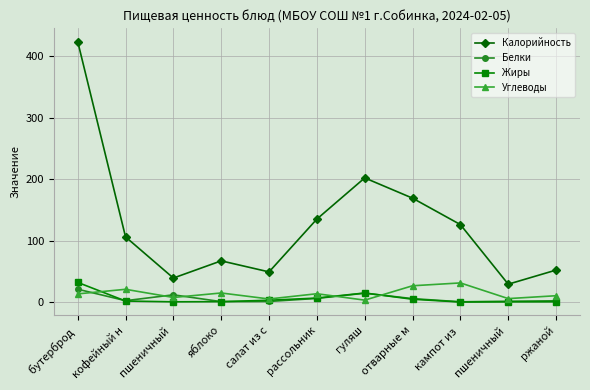

Is this an area chart (filled region under the line)?

No